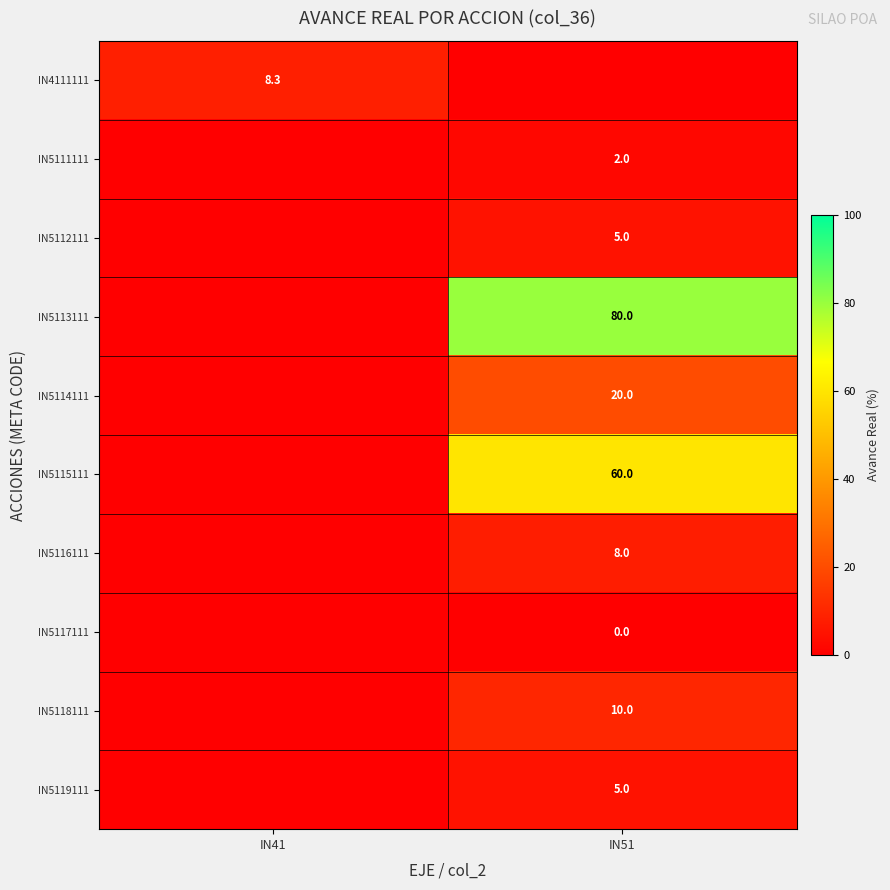

The value of IN5115111 at IN51 is 60.0. True or false?

True